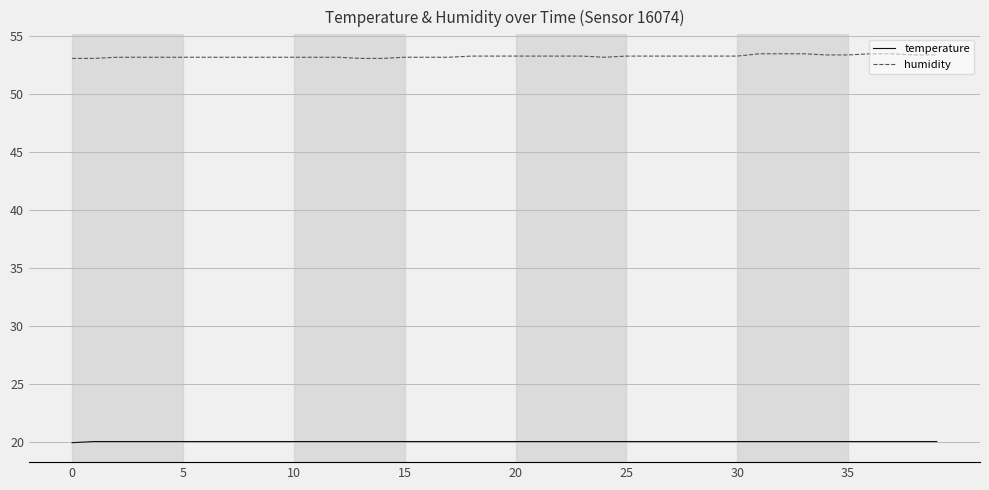

At how many categories does at least one series exceed 30?

40